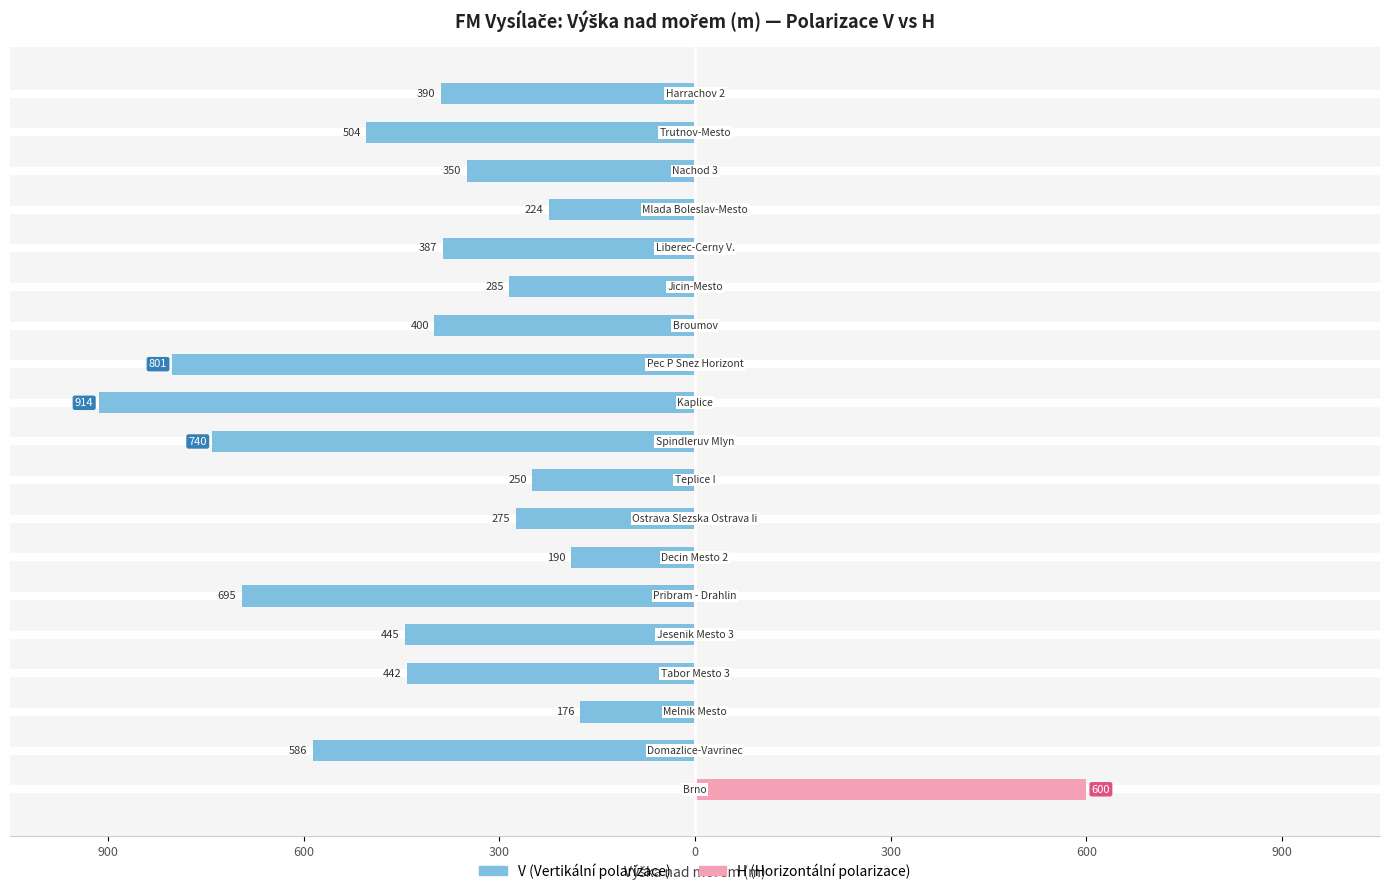

At how many categories does at least one series exceed -843?

19